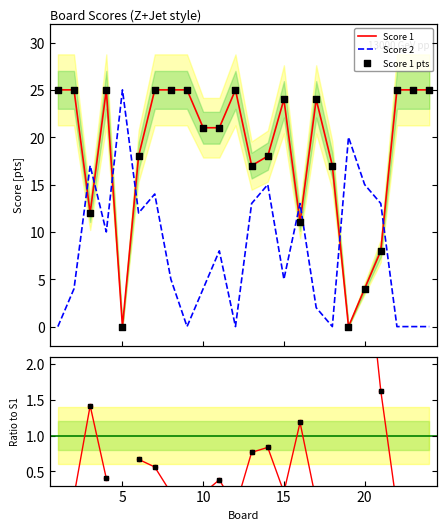

Which series reaches the minimum Y coordinate?

Score 1